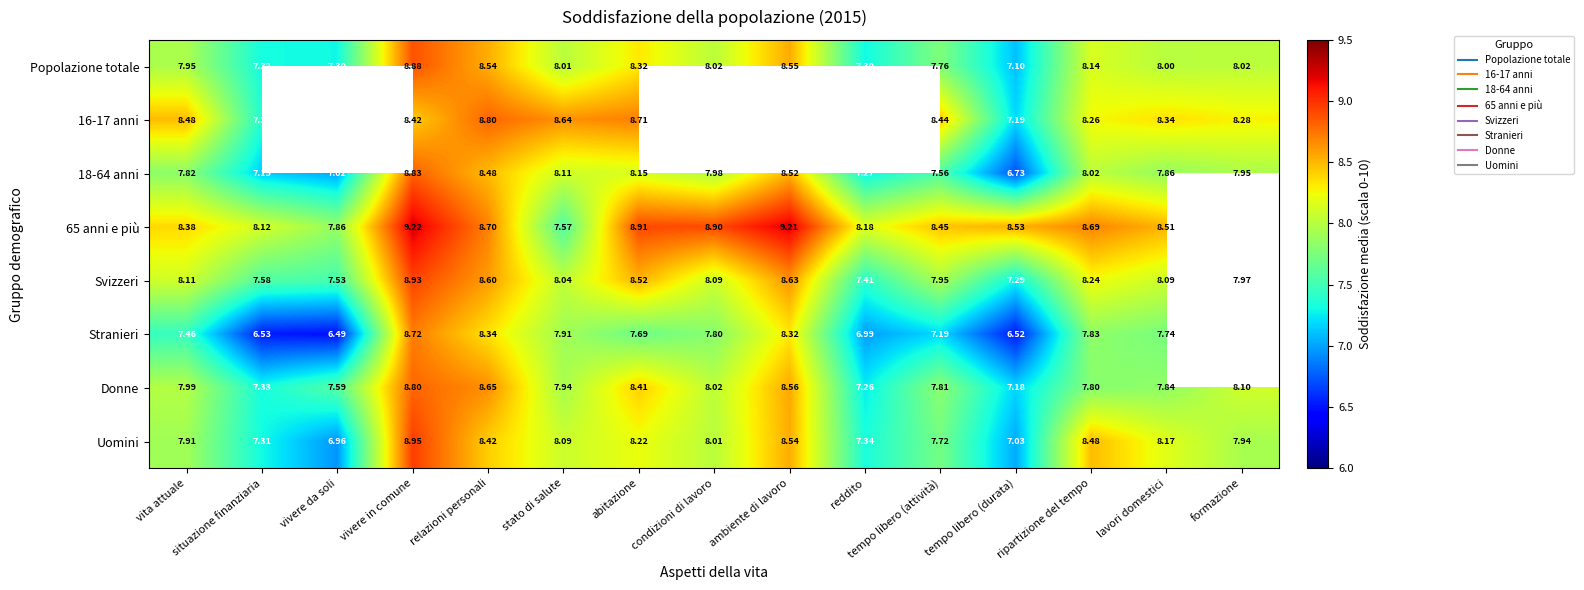

At which category does the chart reach its minimum across all series?

vivere da soli